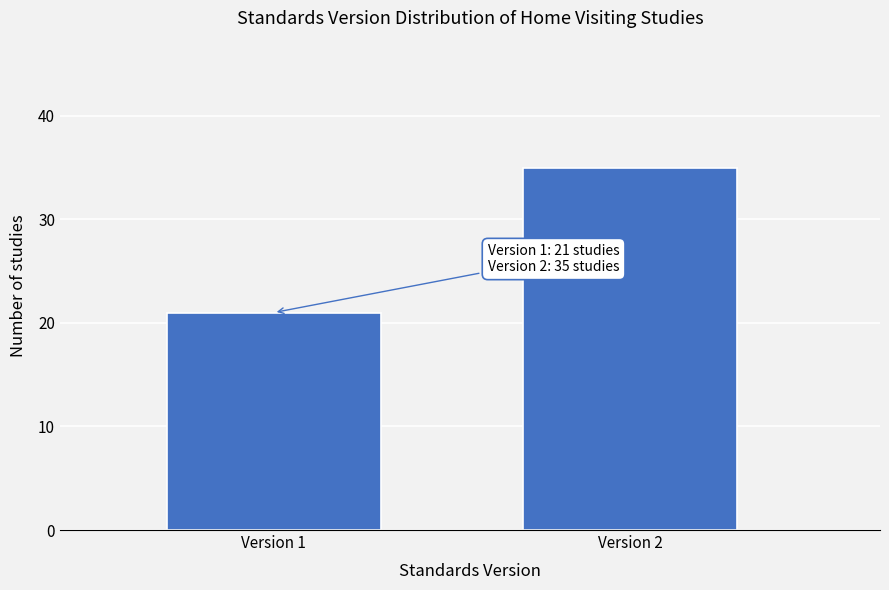

Reading right to left, transcribe all the data shown in this chart.

35	21